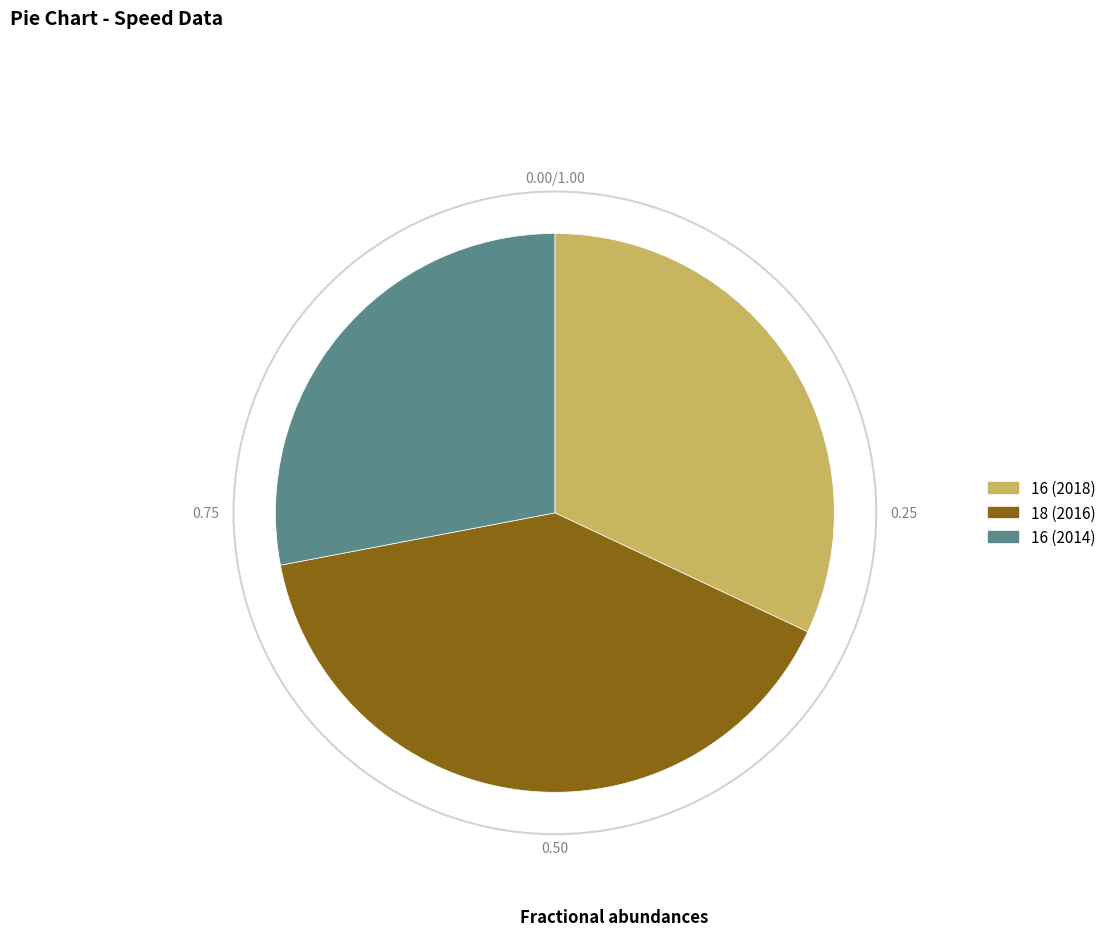

How many slices are in this pie chart?

3